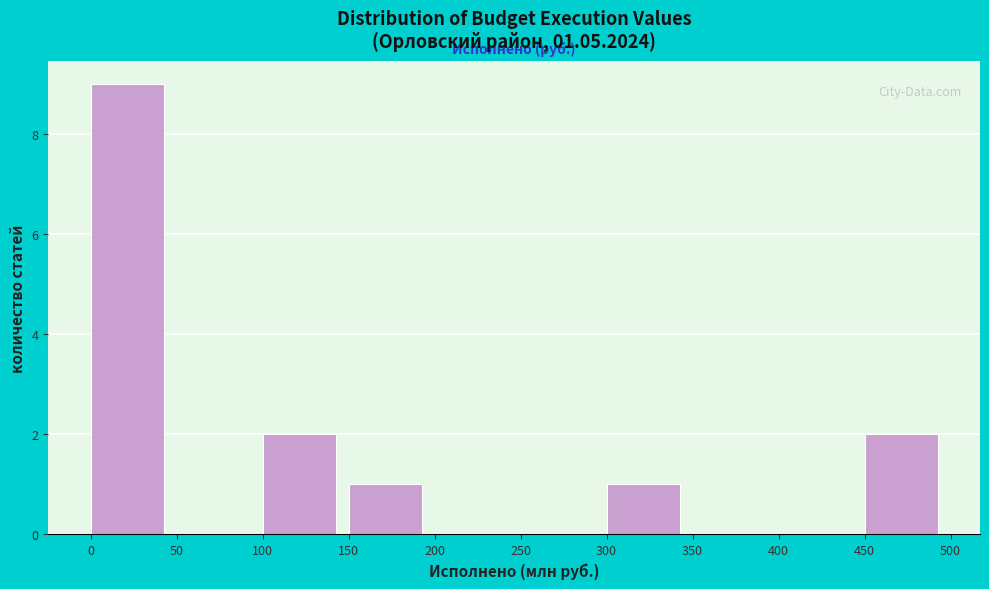

Reading left to right, extract all data points from this chart.

0=9	50=0	100=2	150=1	200=0	250=0	300=1	350=0	400=0	450=2